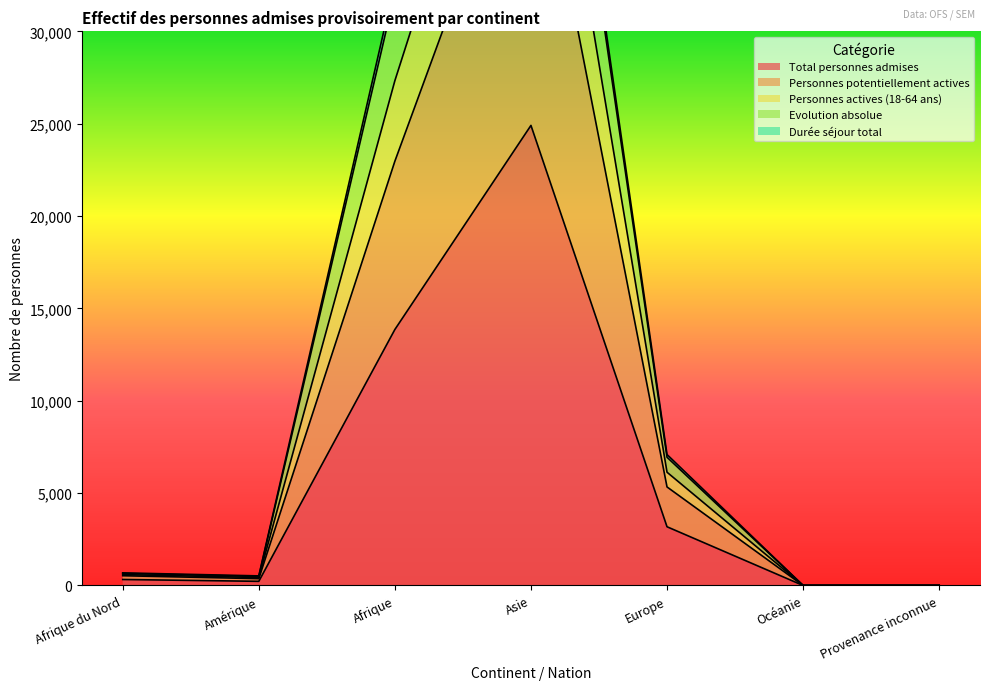

What position from the left is Europe?

5